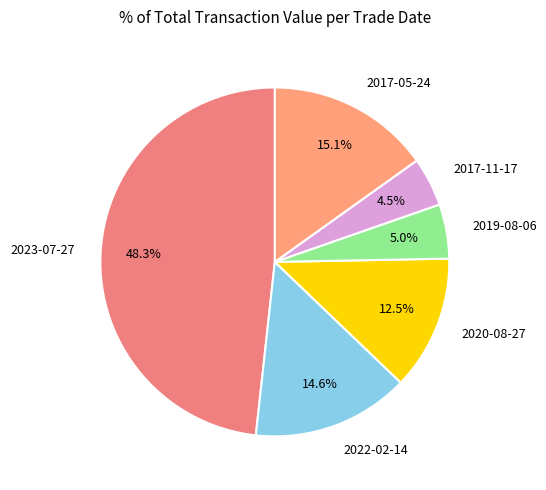

Which slice is the largest?

2023-07-27